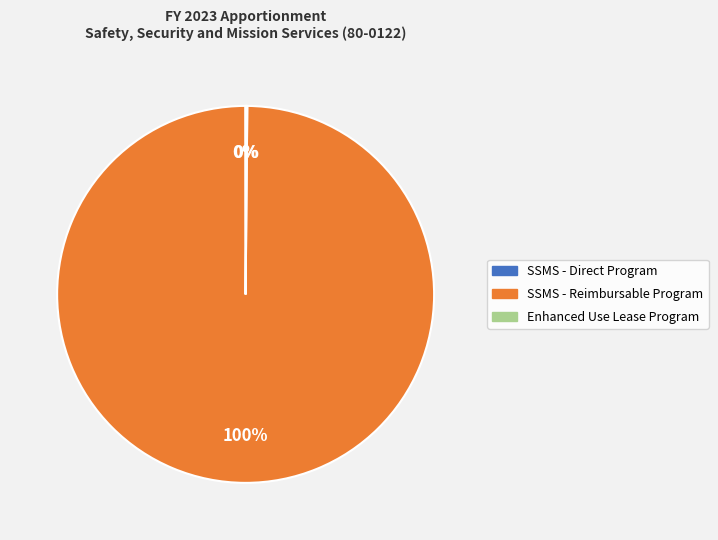

Which slice represents more than half of the pie?

SSMS - Reimbursable Program